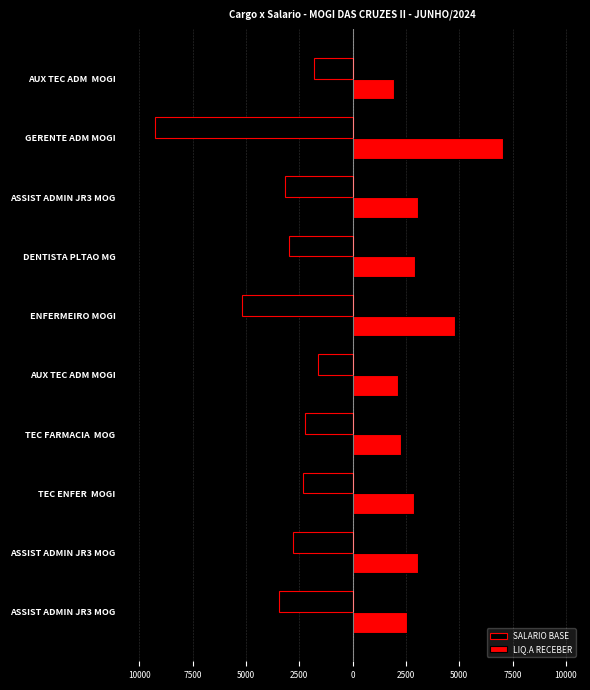

What is the greatest value displayed?

7061.4